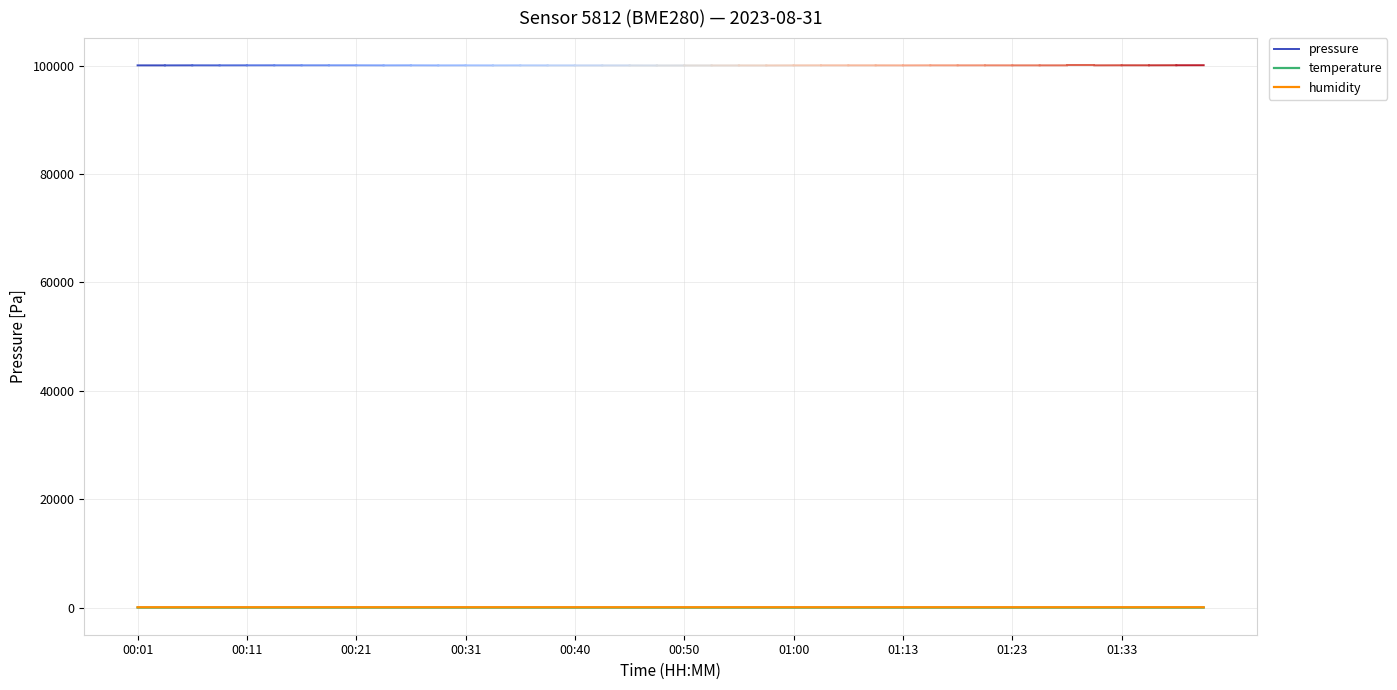

Which series has the largest range (max minus min)?

humidity